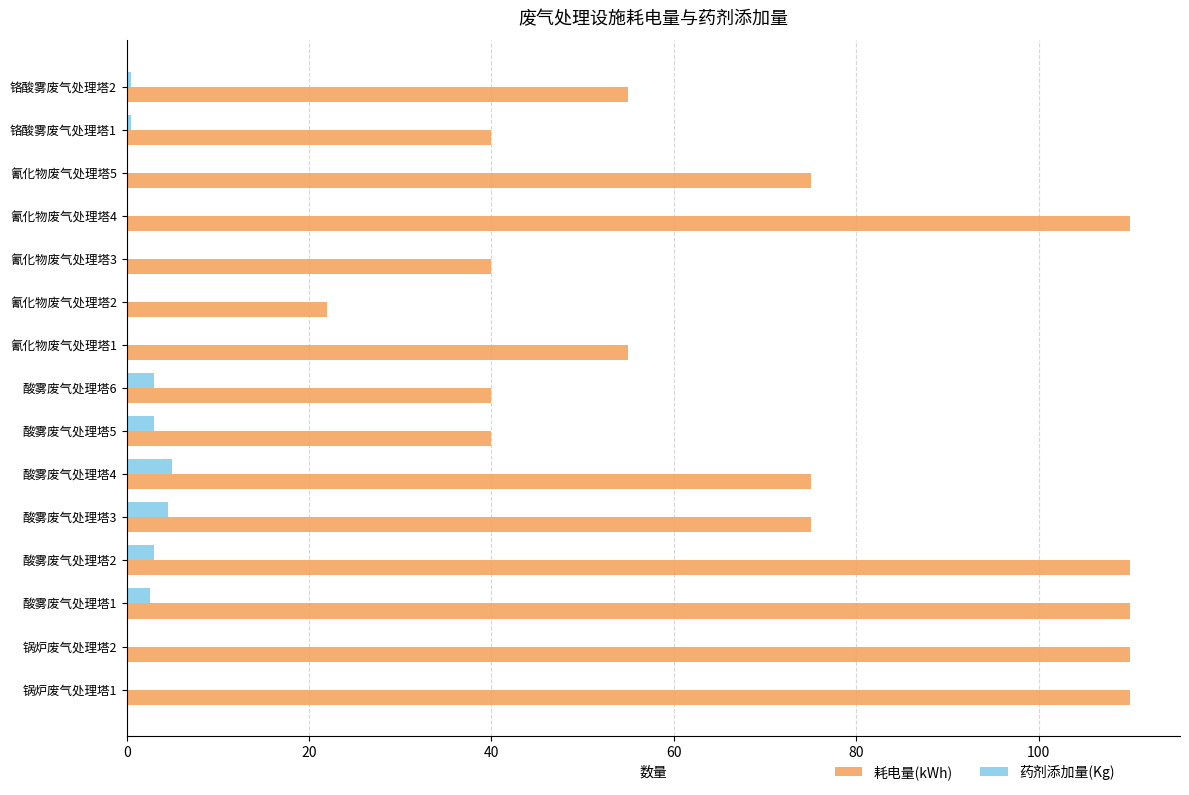

What is the maximum value shown in the chart?

110.0